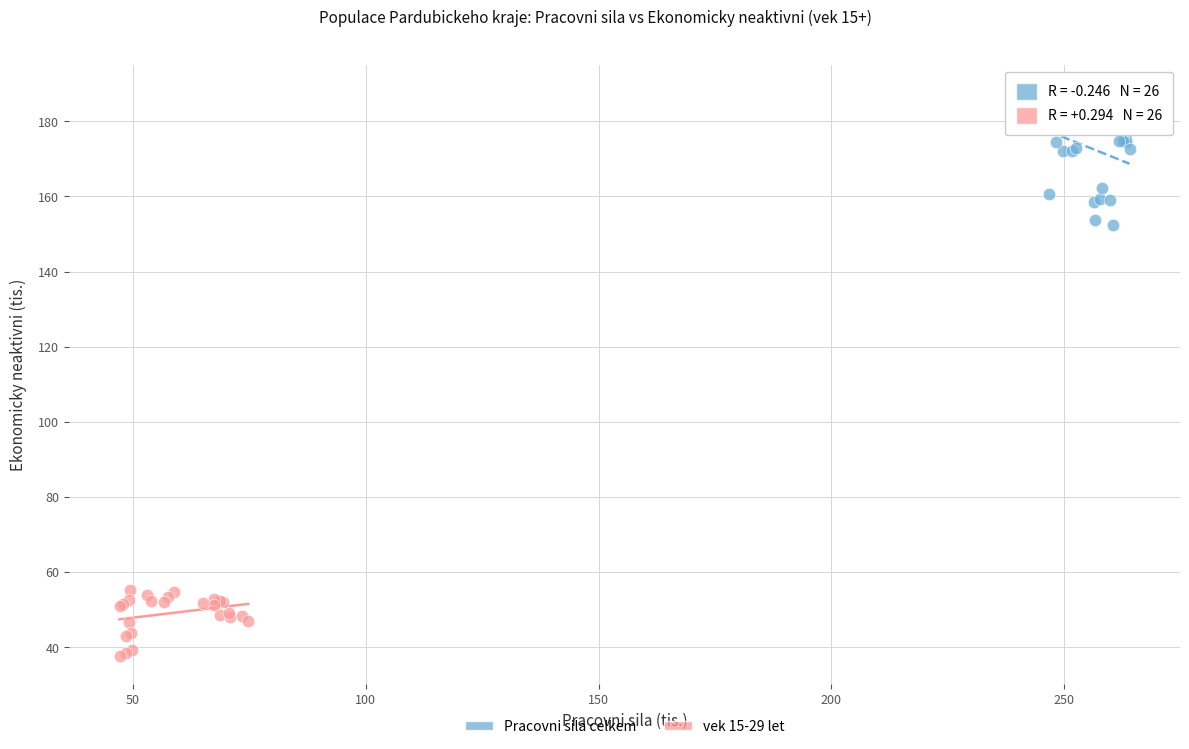

Which series contains the highest Y value?

Pracovni sila celkem